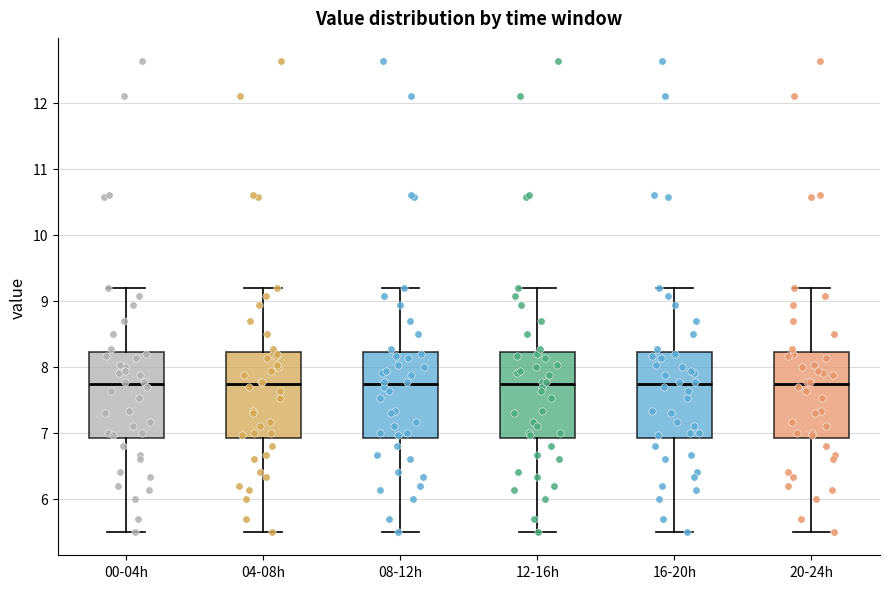

Reading left to right, read every box against the y-axis: the position of its median line, the range the box covers, and the ends of its whiskers. The values are not printed on the chart, so give them approximately, as read against the axis.

00-04h: median 7.7, box 6.9 to 8.2, whiskers 5.5 to 9.2
04-08h: median 7.7, box 6.9 to 8.2, whiskers 5.5 to 9.2
08-12h: median 7.7, box 6.9 to 8.2, whiskers 5.5 to 9.2
12-16h: median 7.7, box 6.9 to 8.2, whiskers 5.5 to 9.2
16-20h: median 7.7, box 6.9 to 8.2, whiskers 5.5 to 9.2
20-24h: median 7.7, box 6.9 to 8.2, whiskers 5.5 to 9.2